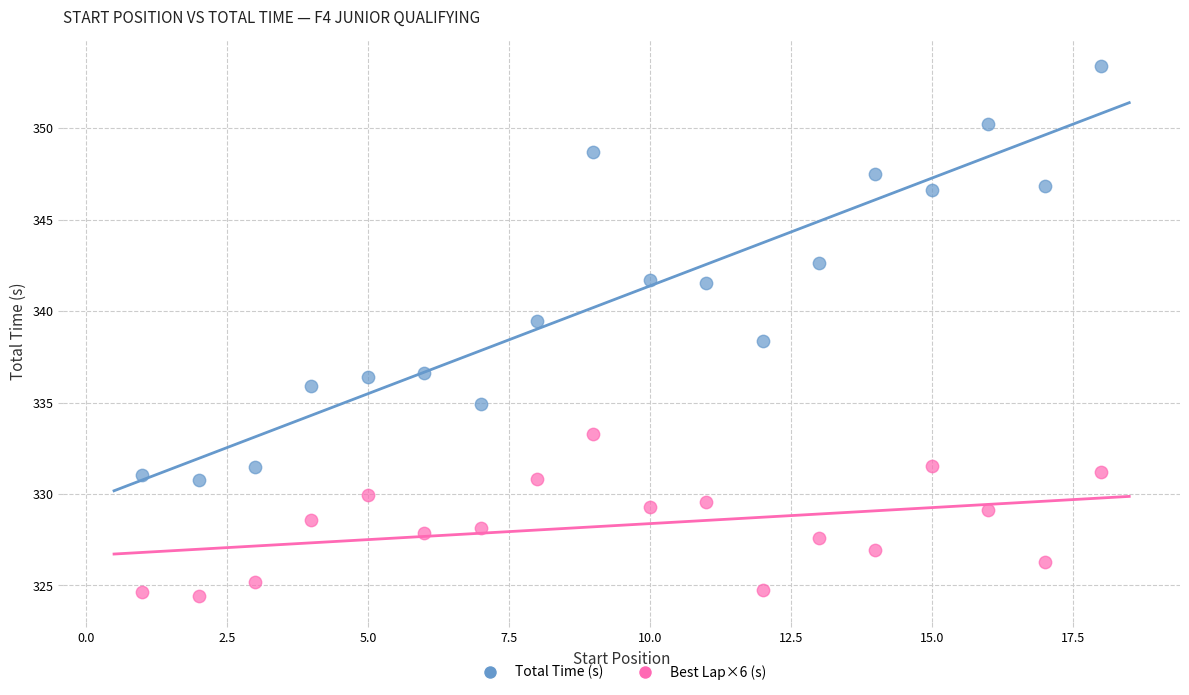

Across all series, what Y value is closest to 338?

338.3